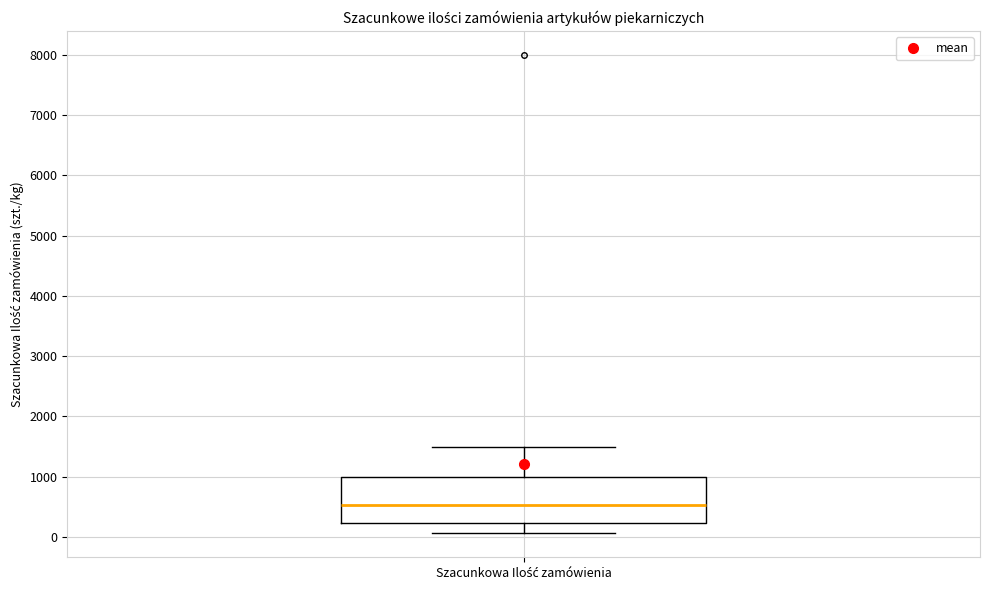

Where does the lower whisker of the box for Szacunkowa Ilość zamówienia end on the y-axis? The values are not printed on the chart, so give them approximately, as read against the axis.

100